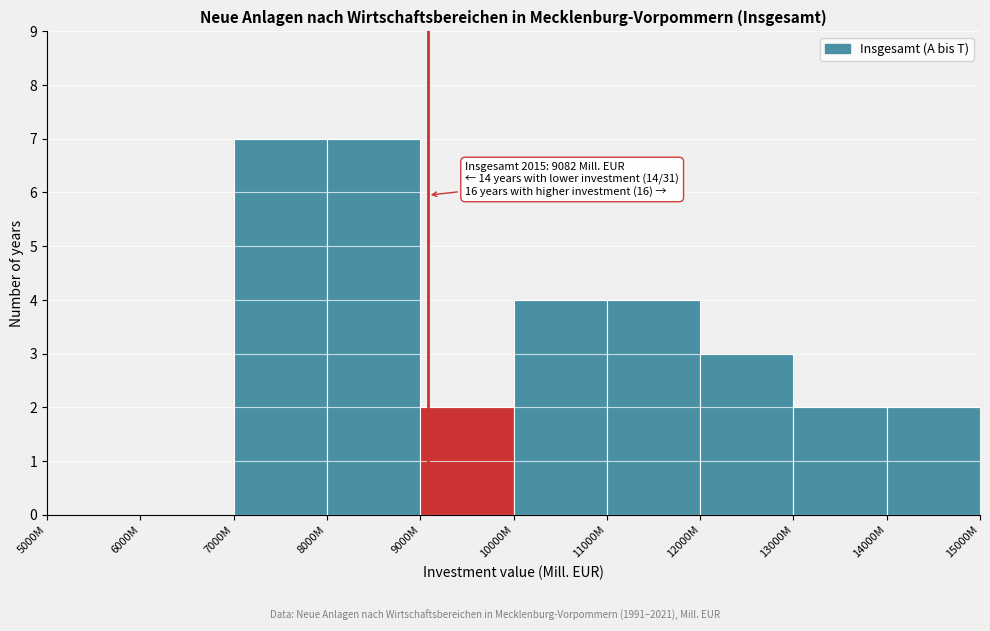

Reading left to right, extract all data points from this chart.

5000M=0	6000M=0	7000M=7	8000M=7	9000M=2	10000M=4	11000M=4	12000M=3	13000M=2	14000M=2